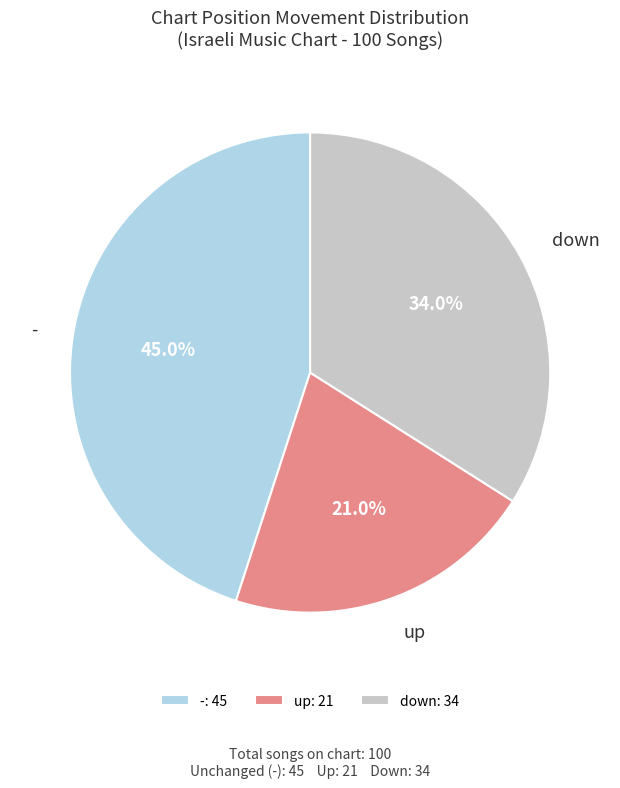

Which has a higher value, - or down?

-